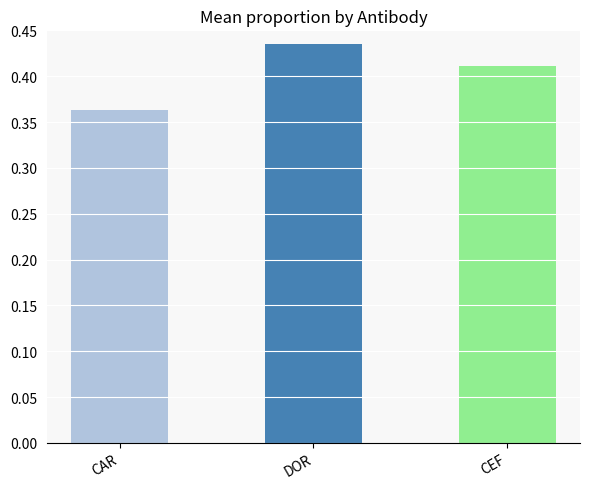

The chart shows a value of 0.2 at CEF. True or false?

False